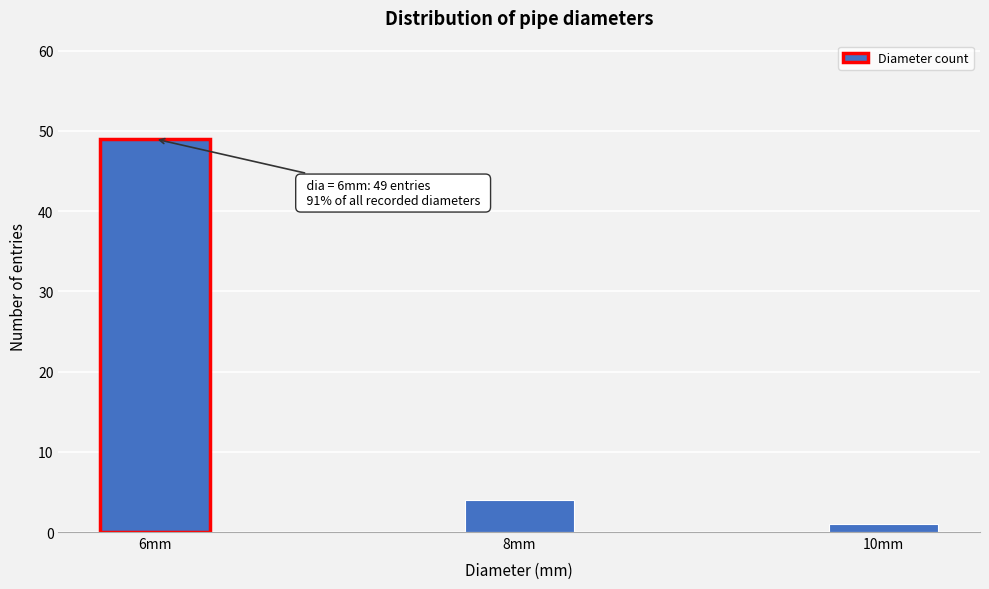

Reading right to left, list all the values displayed in this chart.

1	4	49